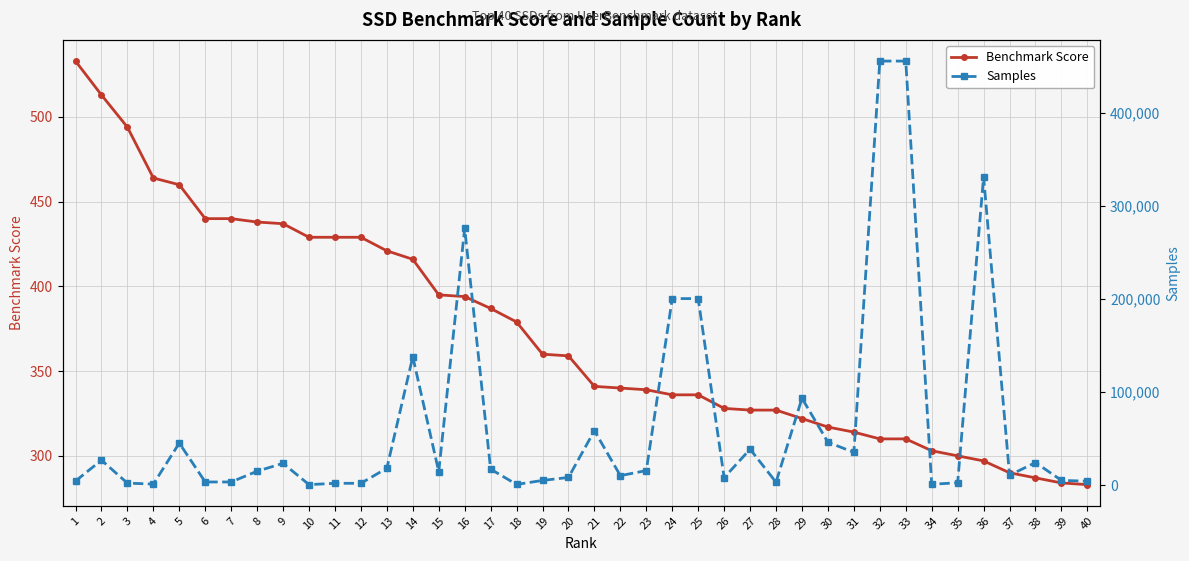

At which label does Benchmark Score first exceed 359?

1